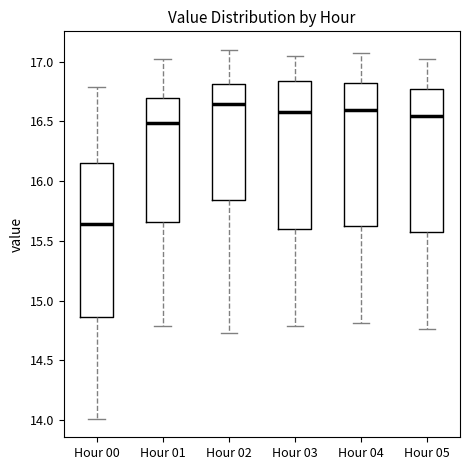

Which box's median line is the highest?

Hour 02